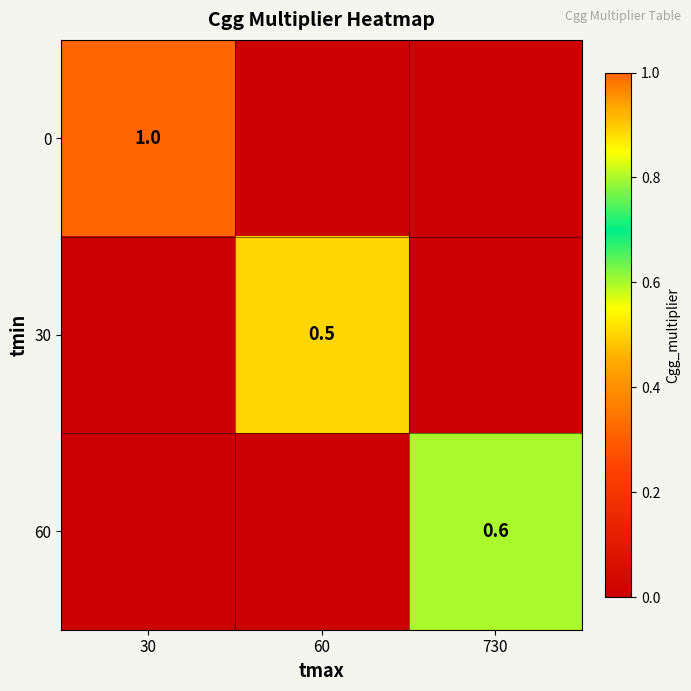

The value of 60 at 730 is 1.0. True or false?

False